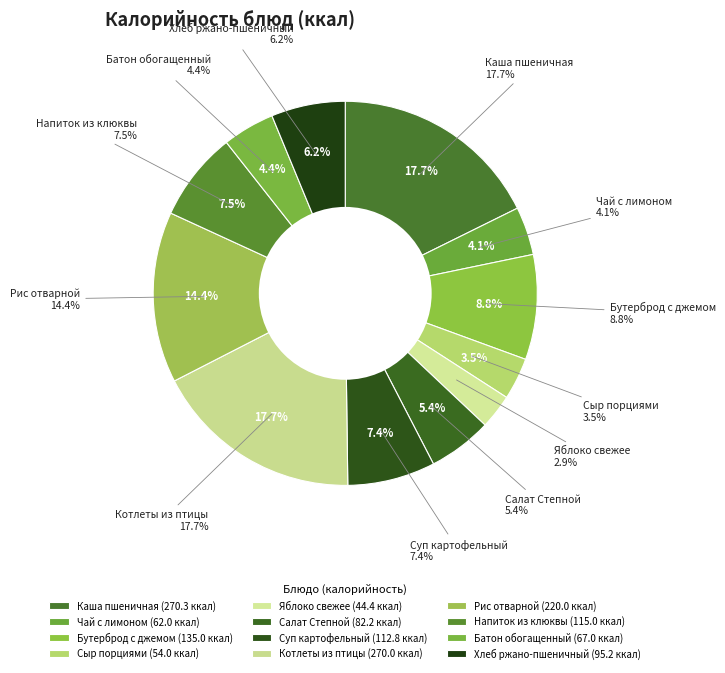

To the nearest percent, what is the average slice percentage?

8%